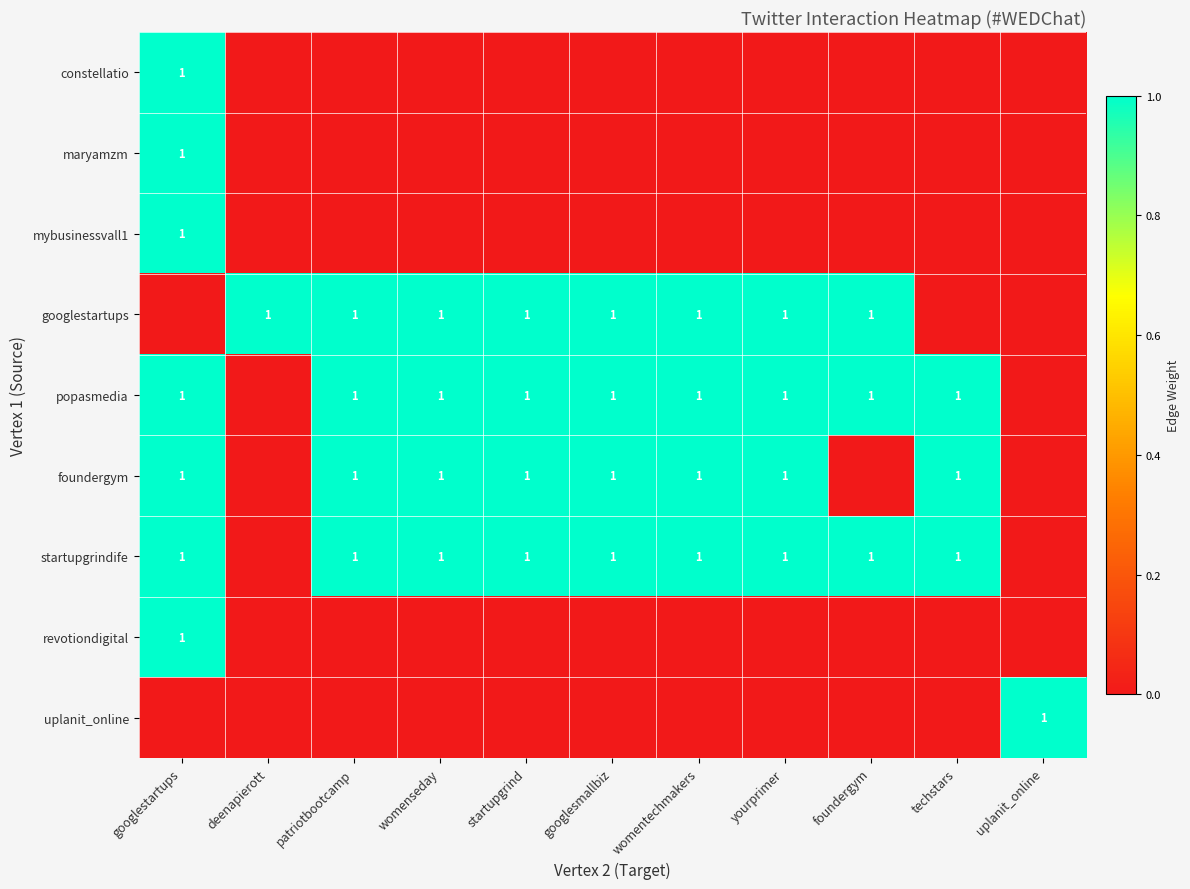

The startupgrindife series shows 1 at startupgrind. True or false?

True